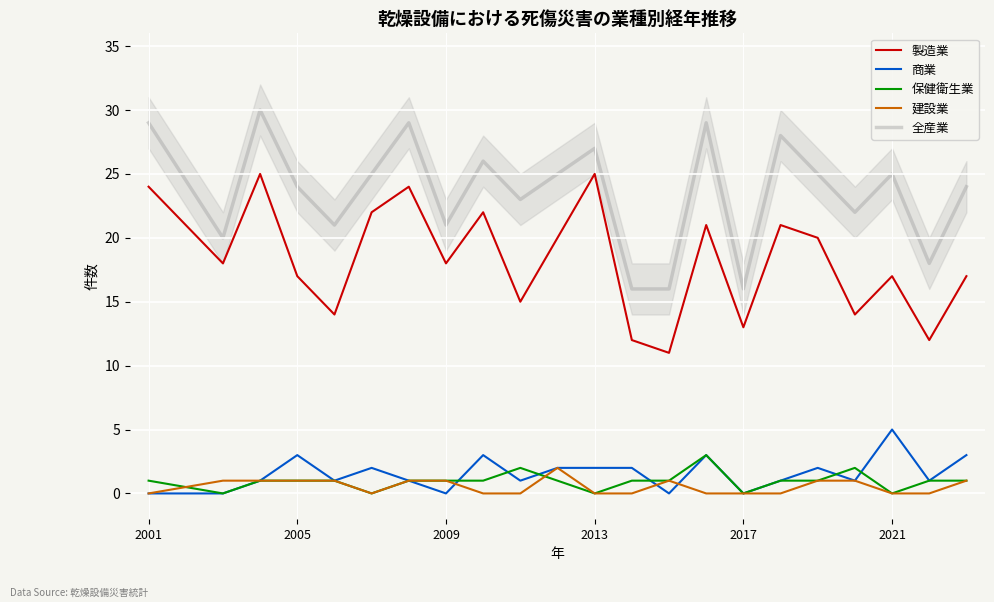

True or false: 建設業 has a value of 0 at 2001.

True